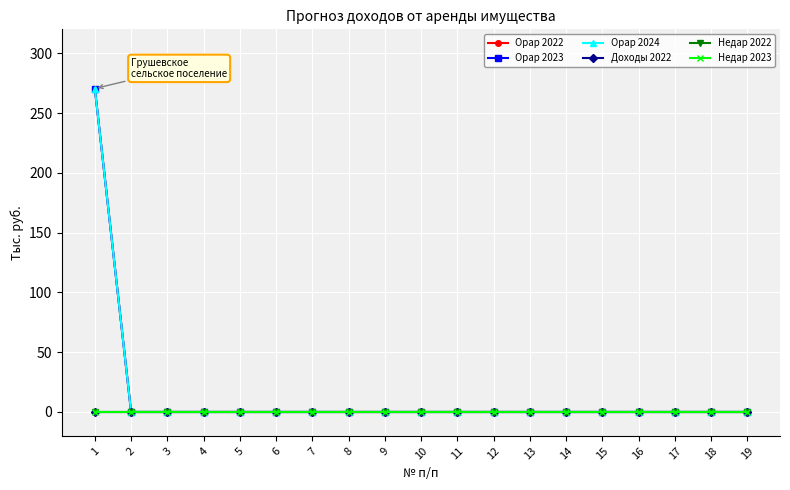

Is the value of Недар 2022 at 10 greater than the value of Opар 2024 at 3?

No